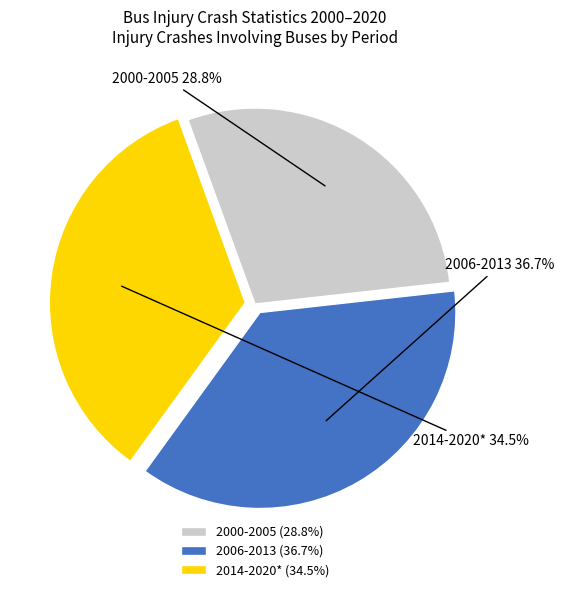

Does any single category account for the majority?

No